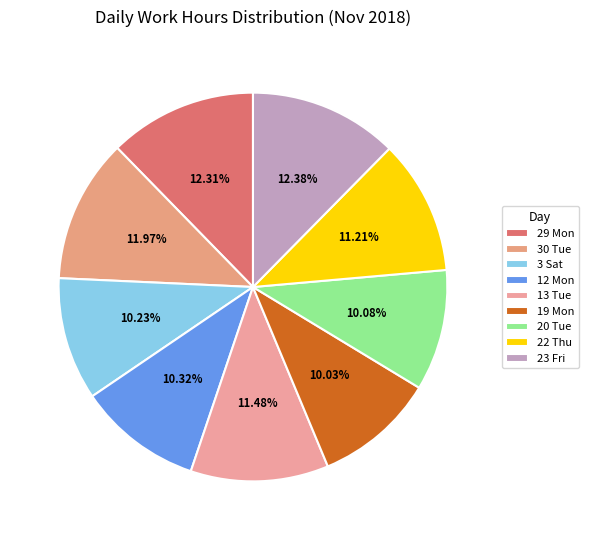

Count the number of slices in the pie.

9